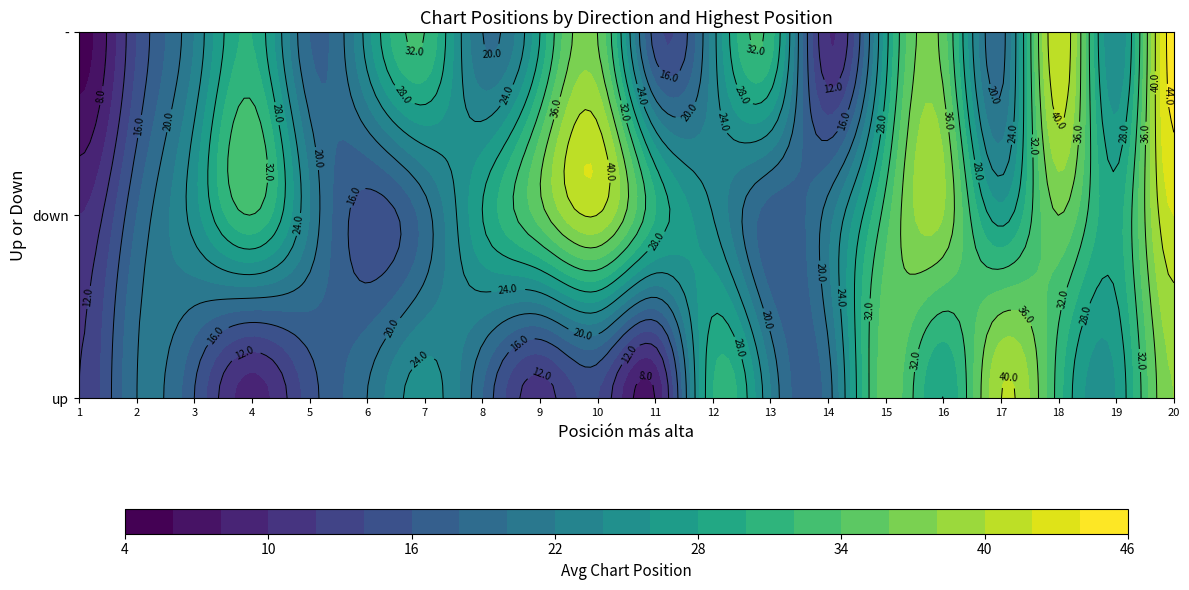

What is the minimum value shown in the chart?

5